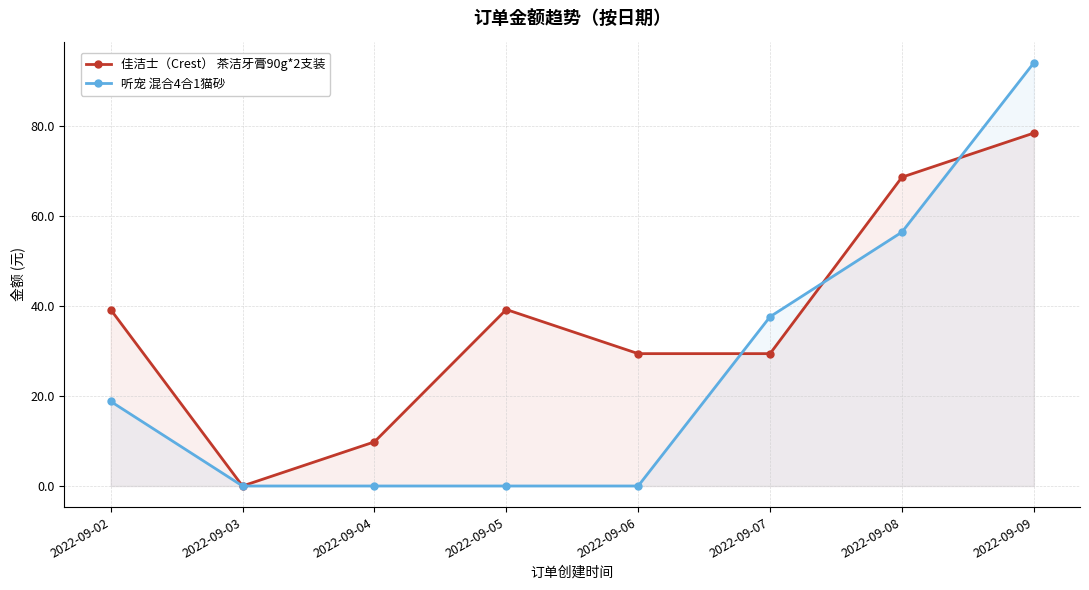

Which category has the lowest value in the 听宠 混合4合1猫砂 series?

2022-09-03